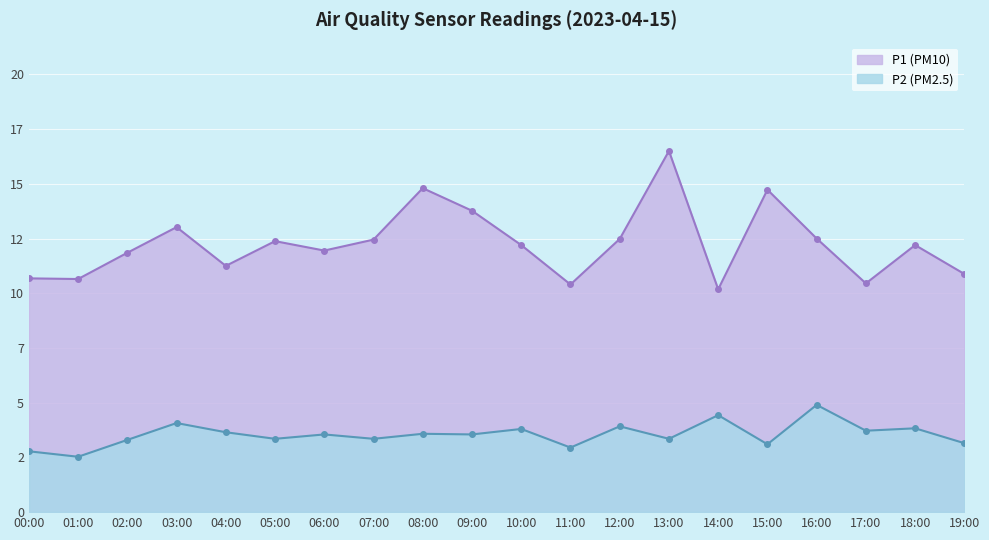

How many interior local valleys does the P1 series have?

6